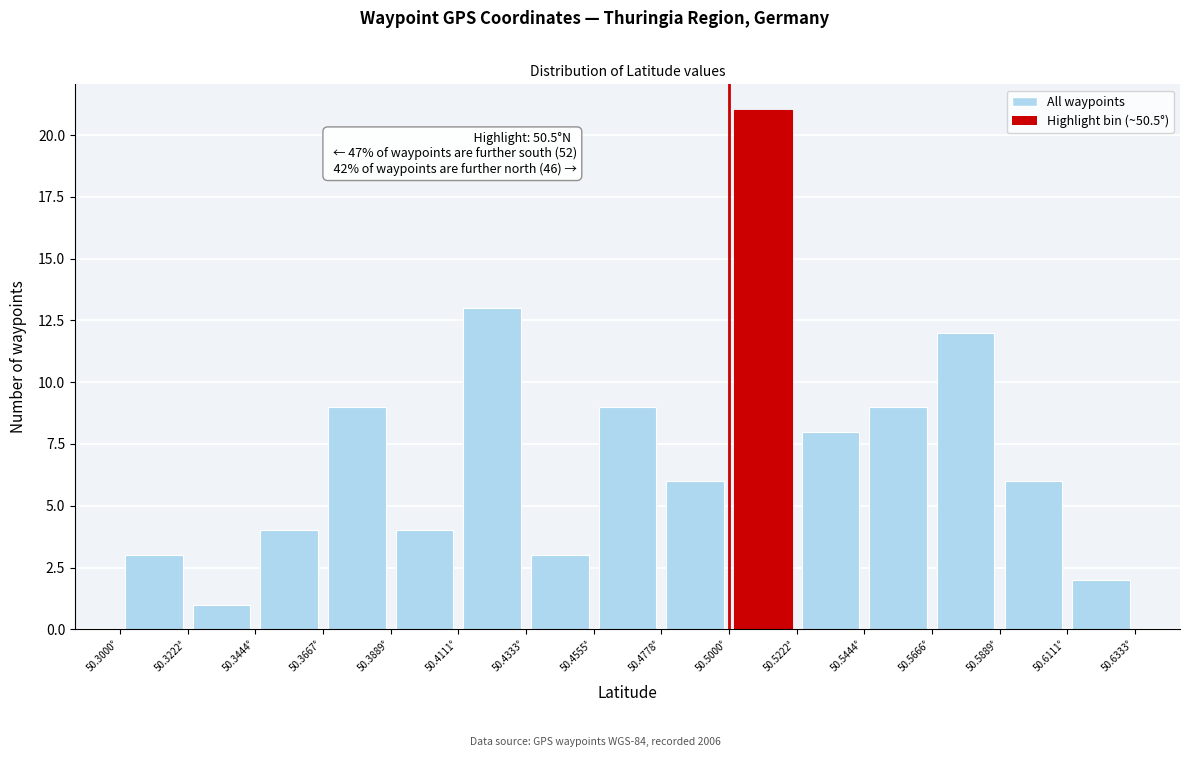

Which range on the x-axis has the tallest bar?

50.500 to 50.520